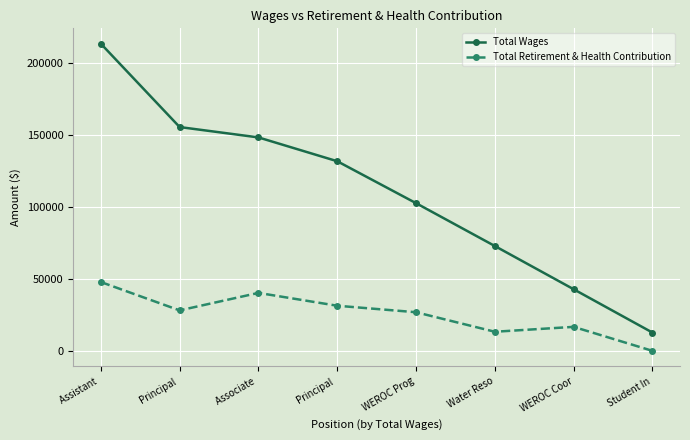

Does the chart have visible grid lines?

Yes